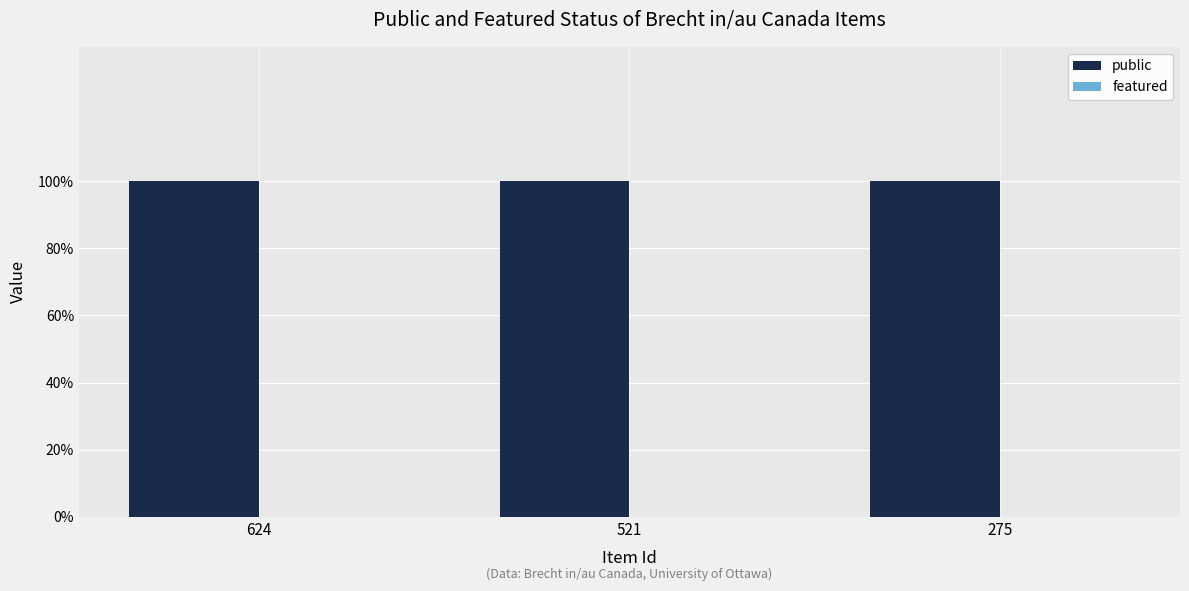

Rank the series by their average value, from lowest to highest.

featured, public